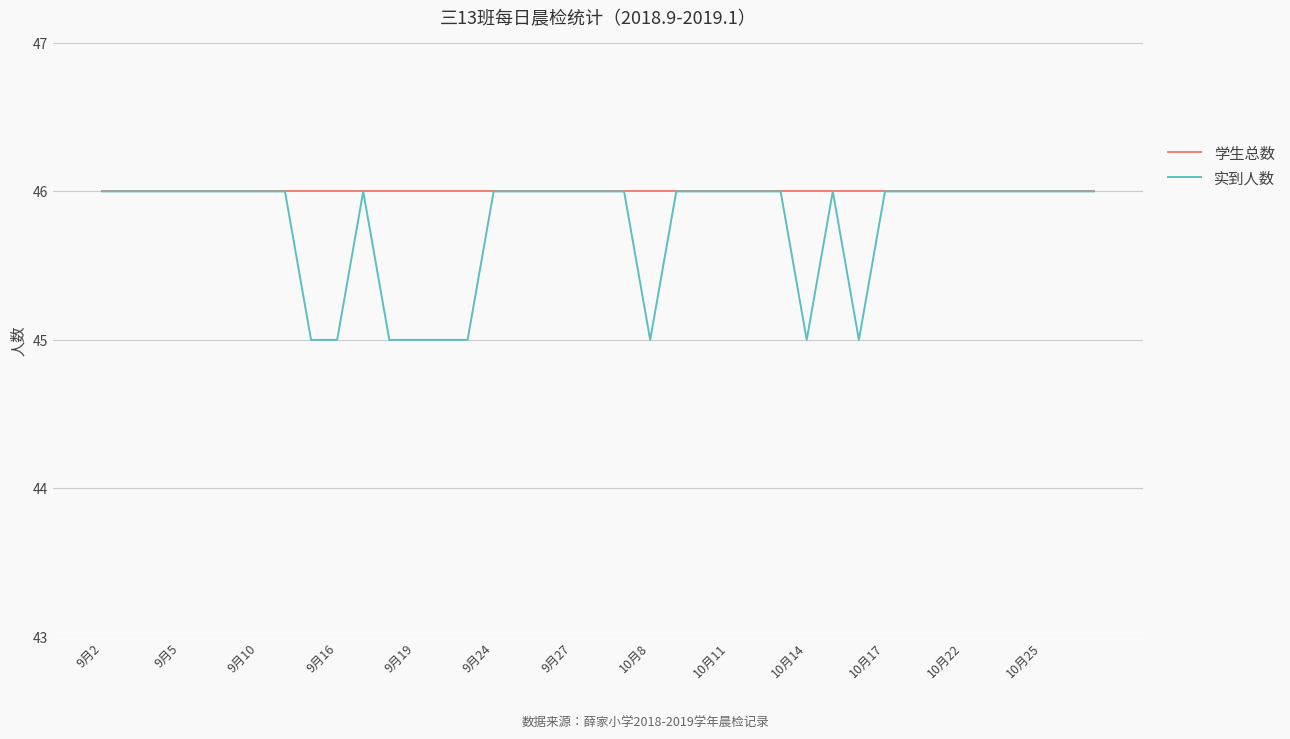

Which series has the widest spread of values?

实到人数